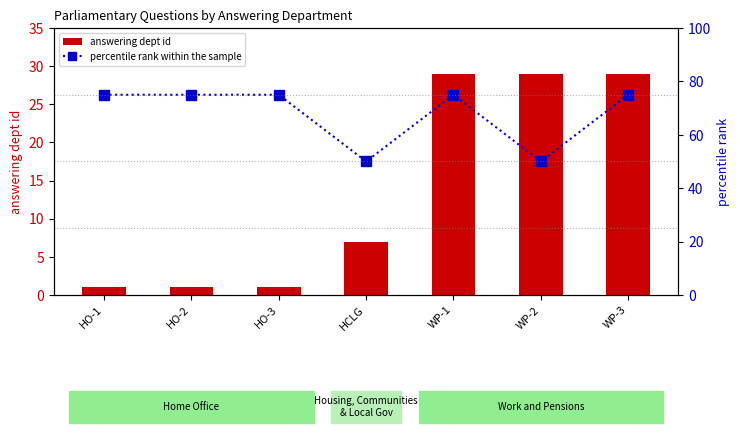

Which has a higher value, WP-2 or HCLG?

WP-2